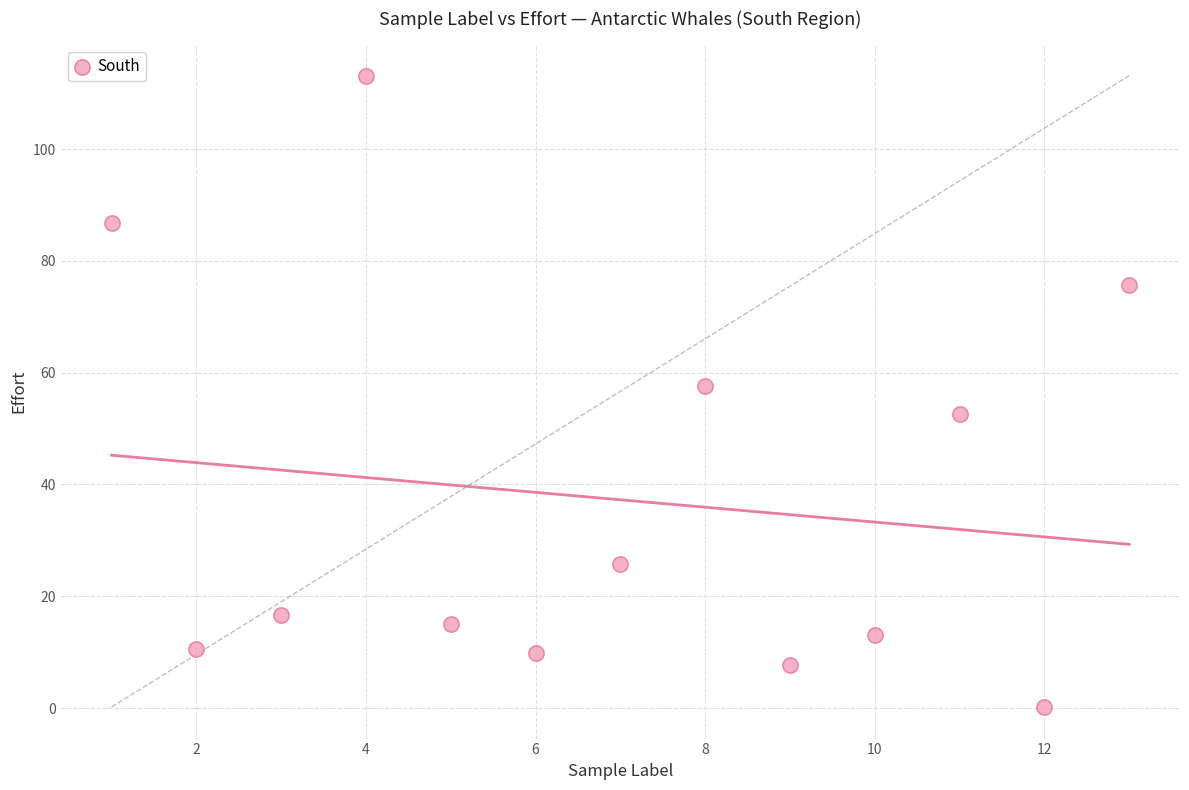

What is the range of Y values (max minus min)?

112.9